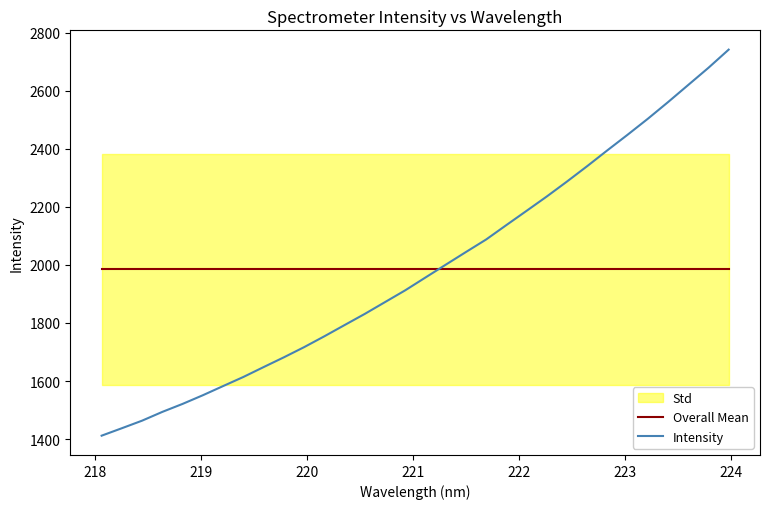

What is the highest value of the Intensity series?

2741.5